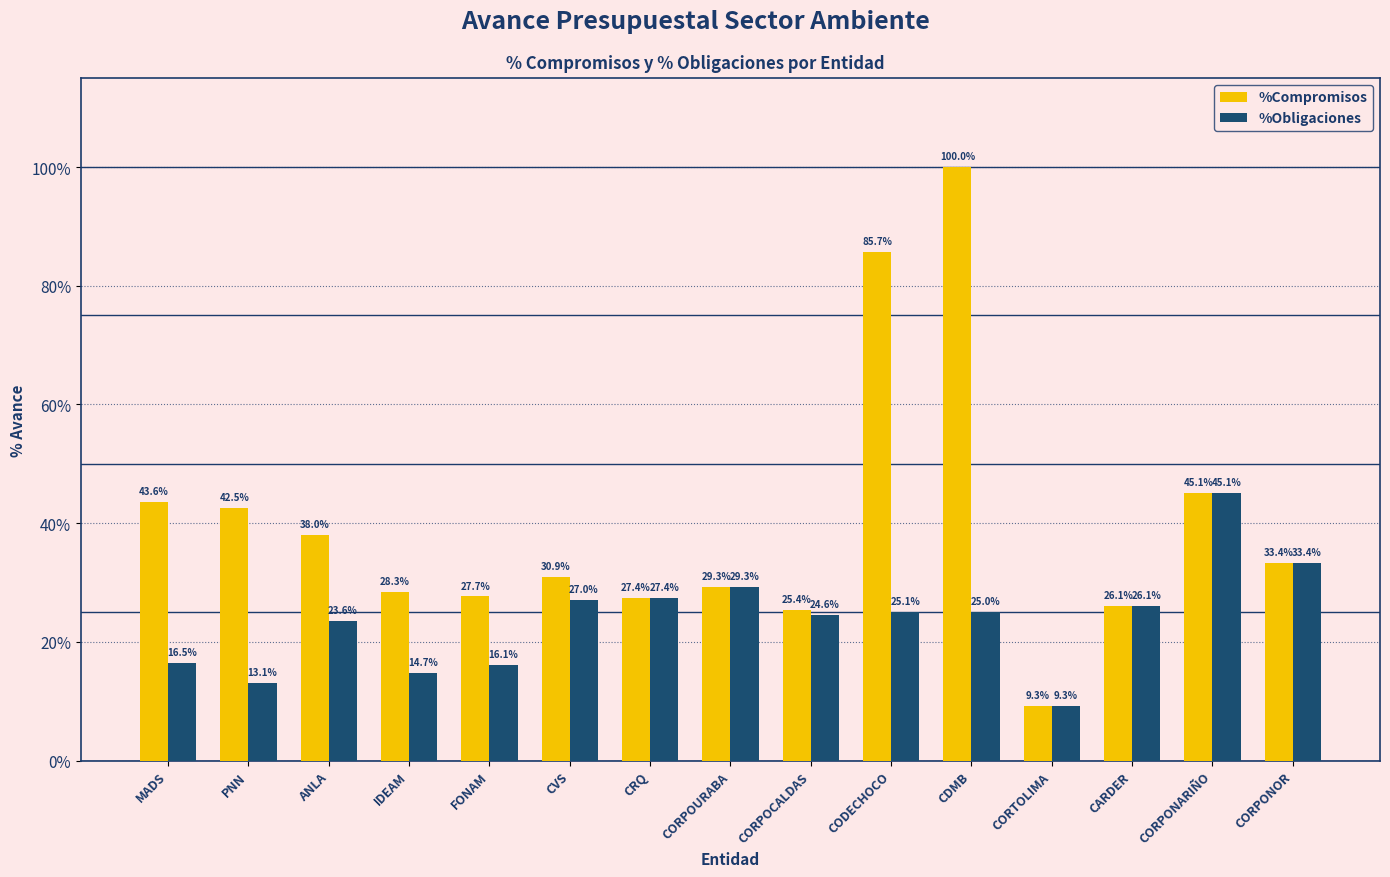

What is the minimum value shown in the chart?

0.1